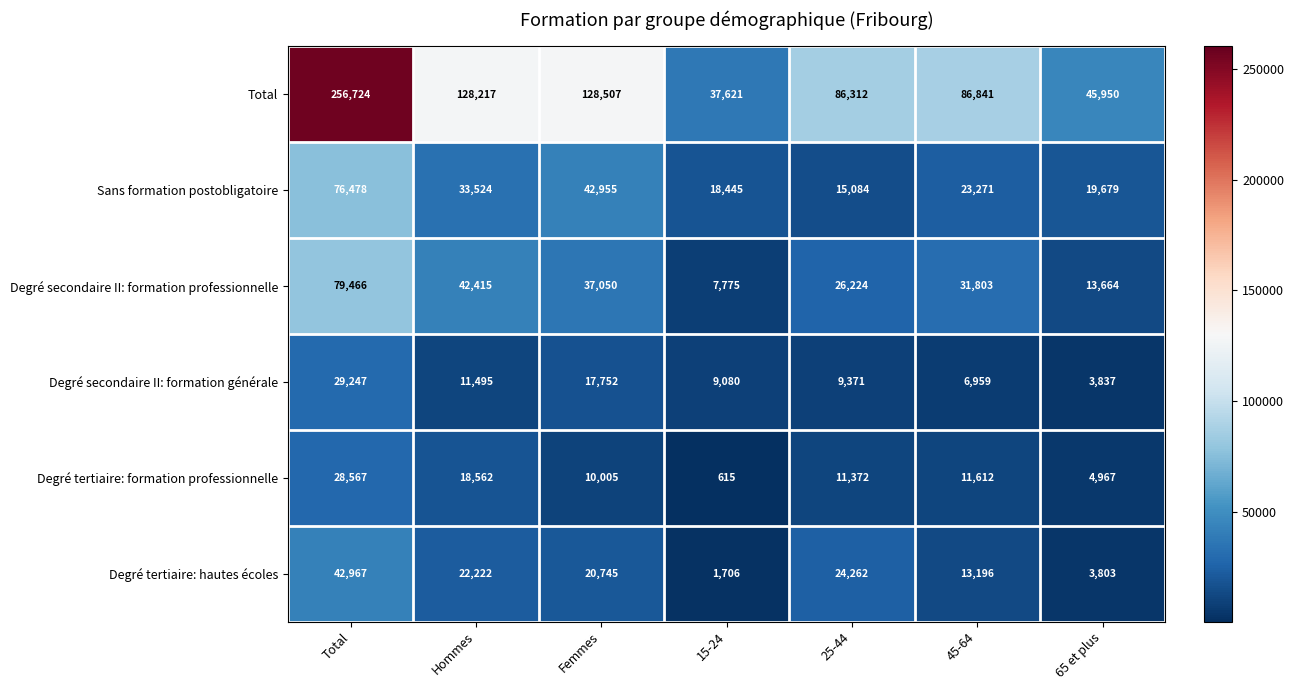

True or false: Degré secondaire II: formation générale has a value of 13720 at Total.

False